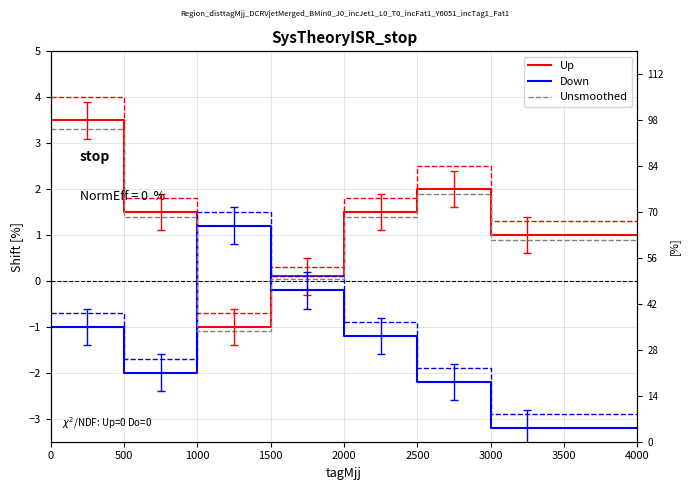

True or false: Down has more than 1 points higher than both neighbors.

False